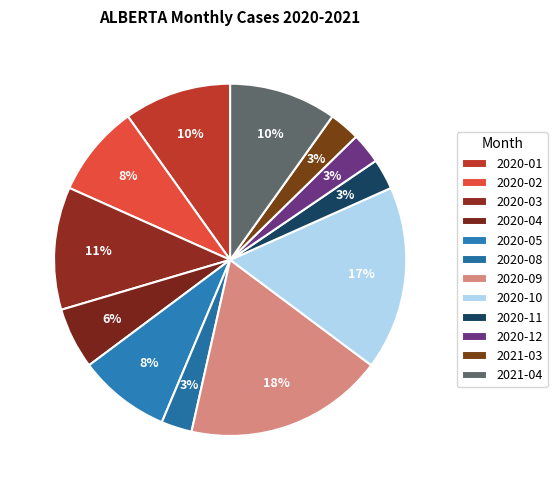

True or false: 2021-04 accounts for 1% of the total.

False